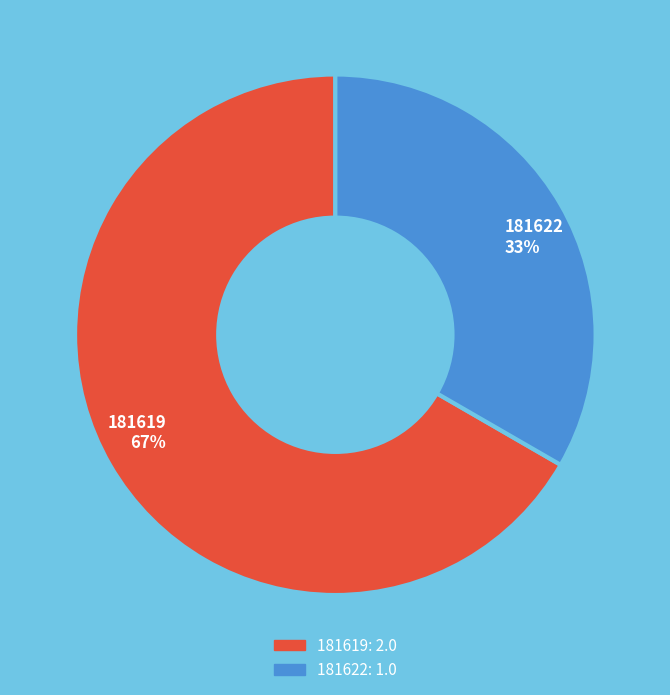

Is it true that 181619 is 78% of the pie?

False